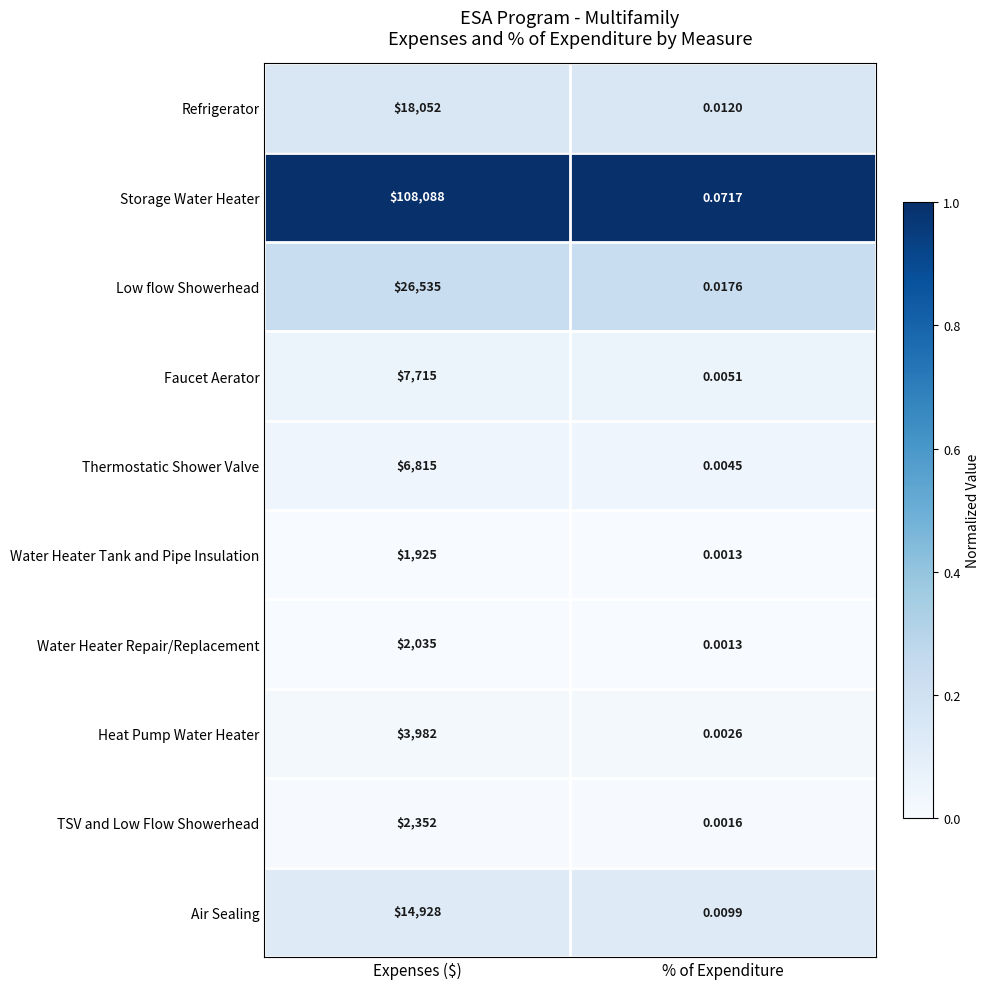

At which category is the sum across all series the highest?

Expenses ($)